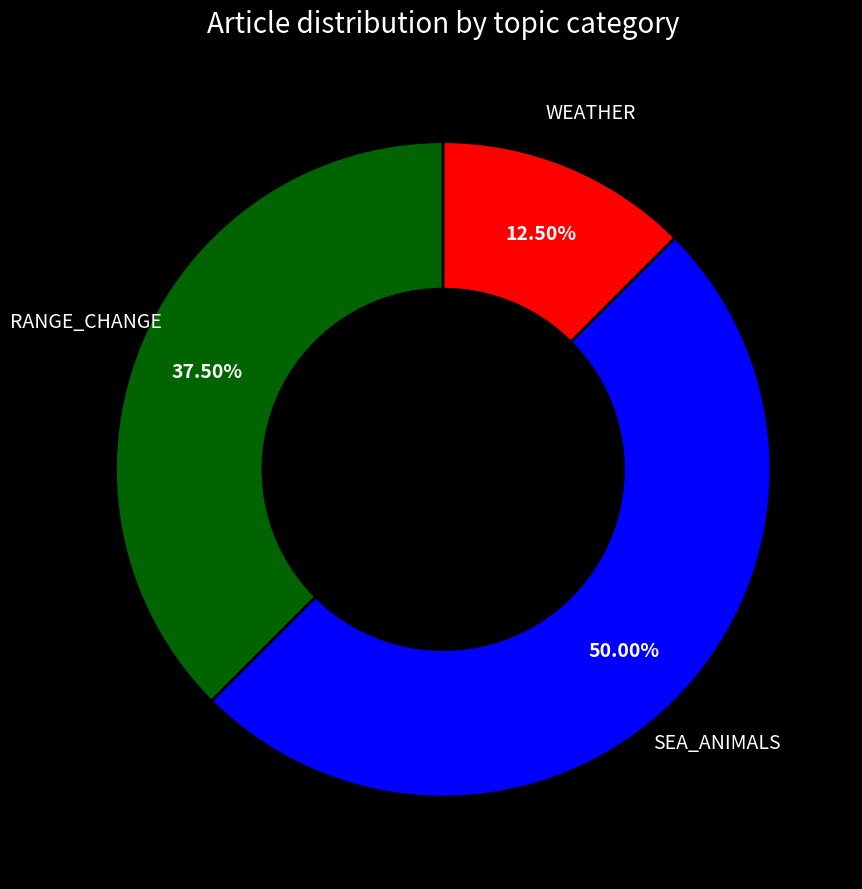

Which slice is the largest?

SEA_ANIMALS